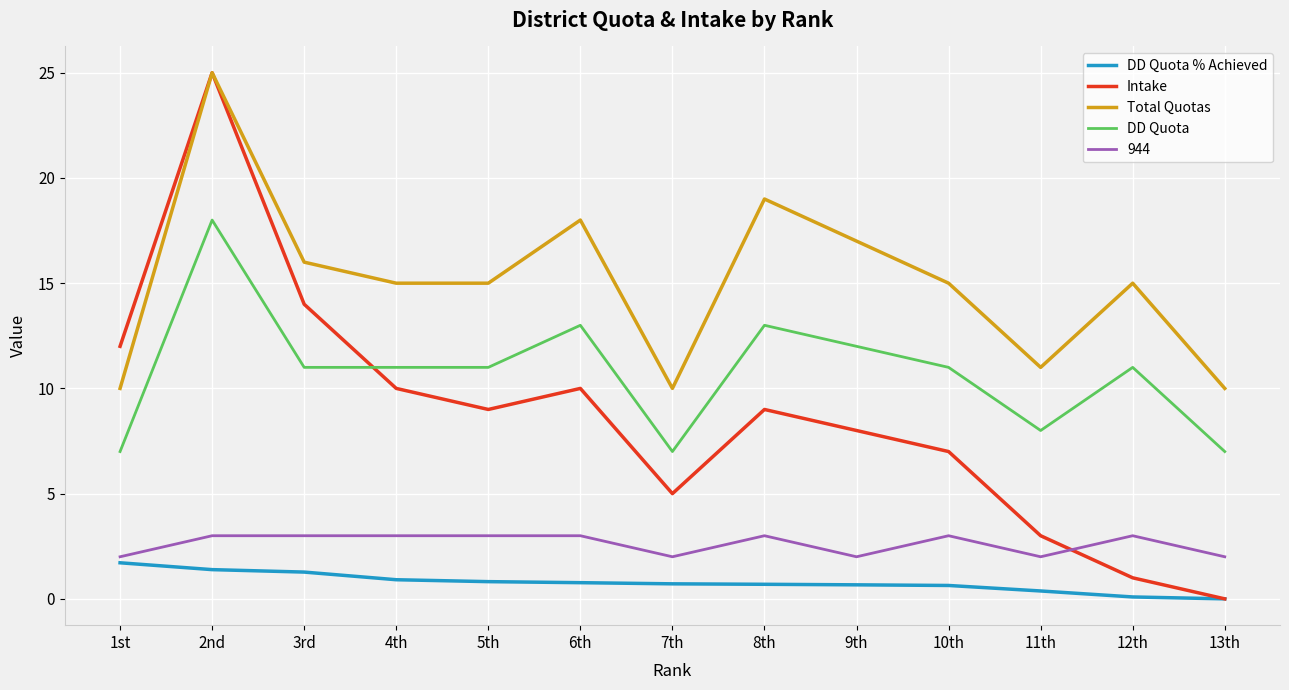

What is the difference between the Total Quotas values at 11th and 12th?

4.0